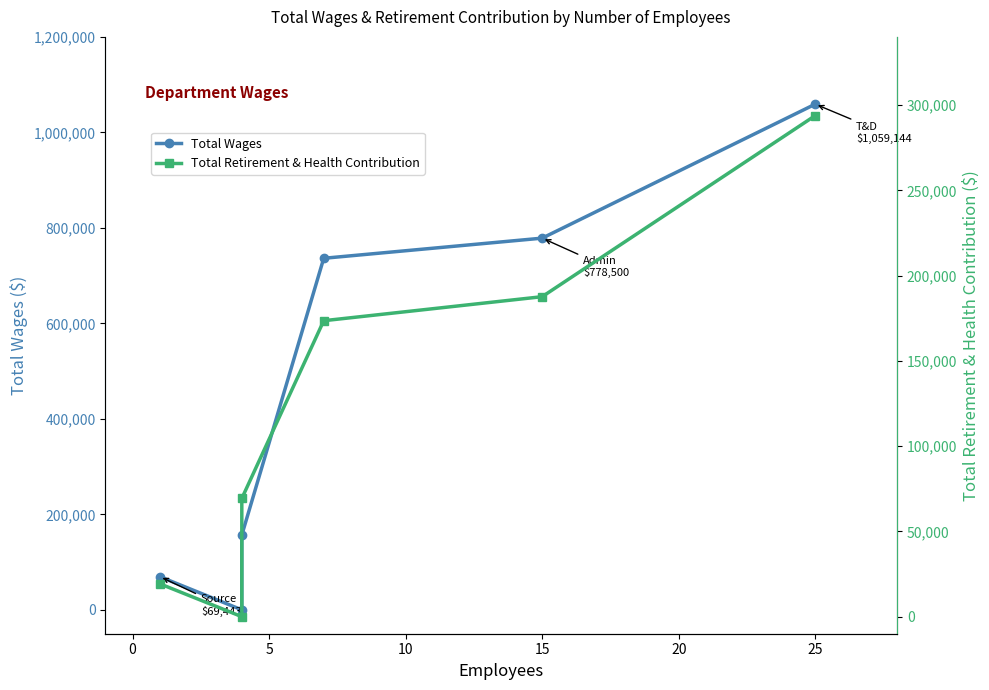

Is this an area chart (filled region under the line)?

No